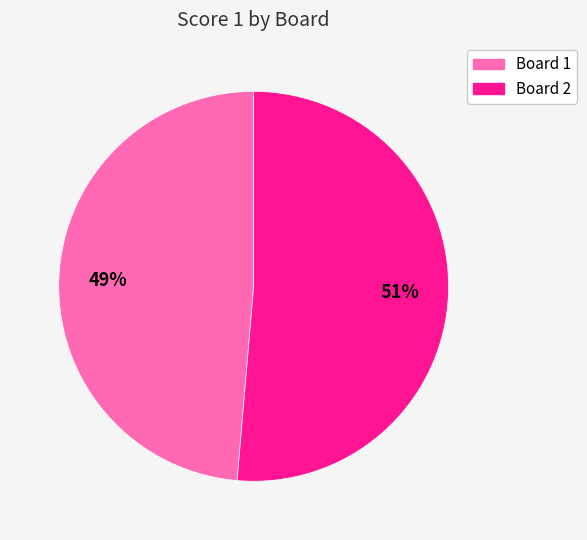

Which has a higher value, Board 1 or Board 2?

Board 2